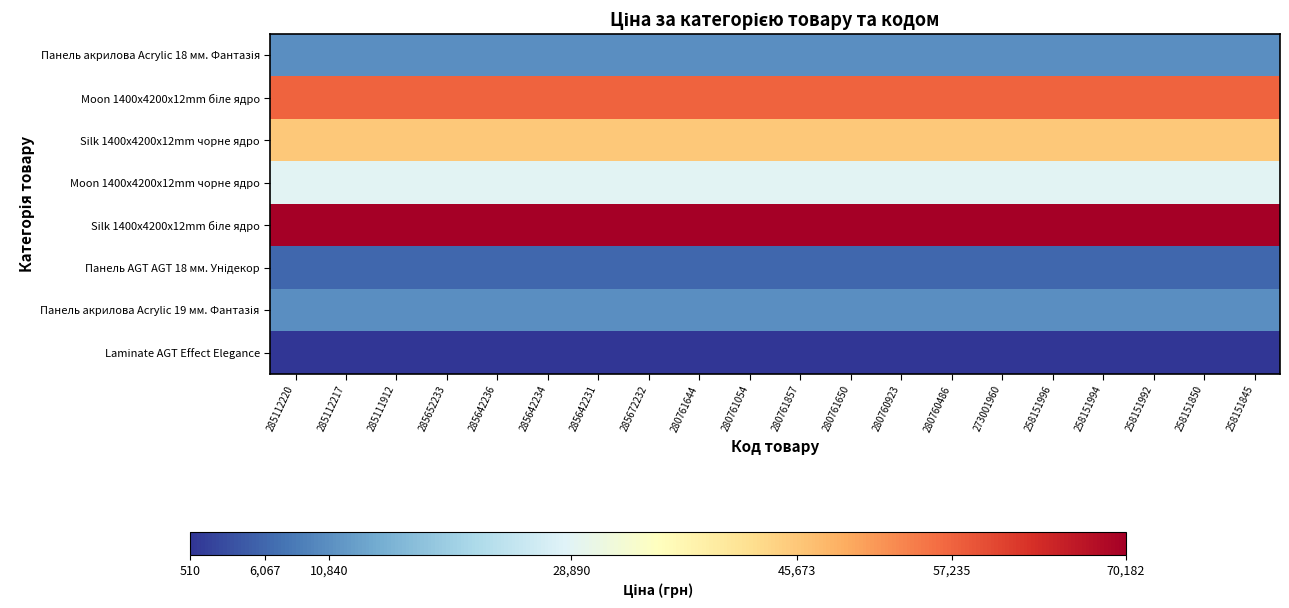

At which category is the sum across all series the highest?

285112220